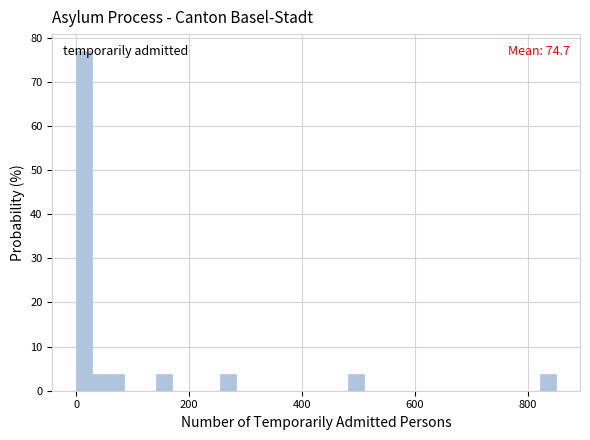

Around what value on the x-axis is the tallest bar? Give the approximate position of its centre, as read against the axis.

20